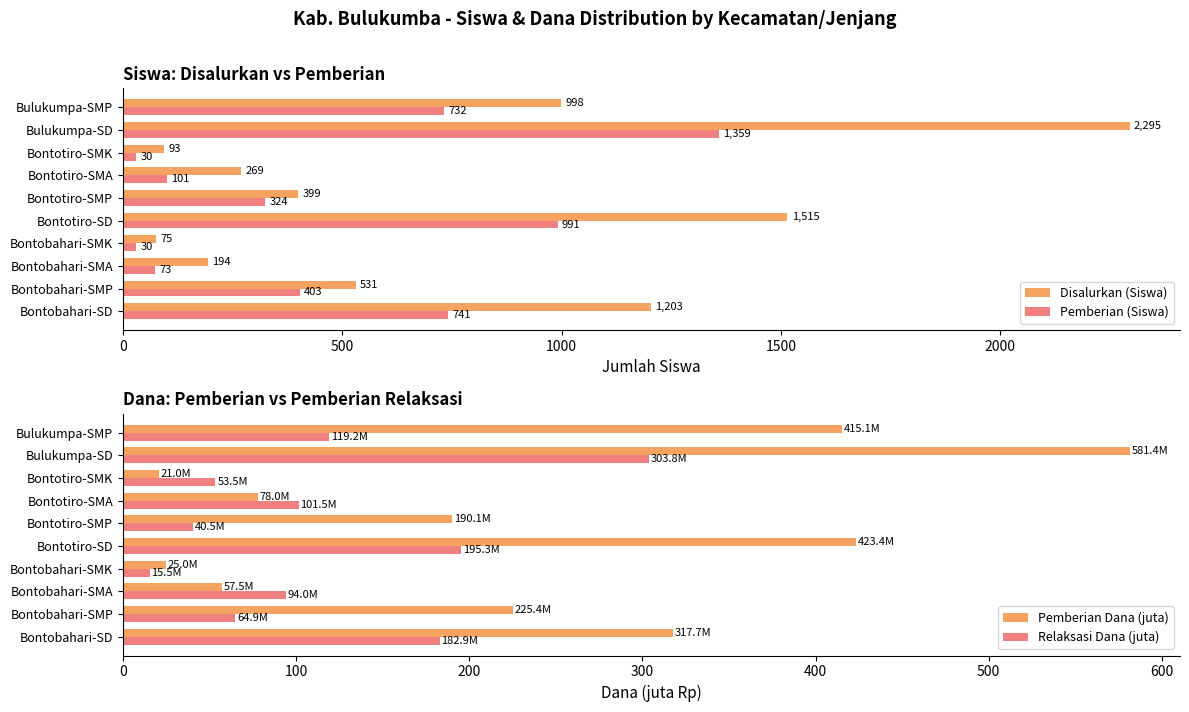

What is the difference between the maximum and minimum values in the Pemberian (Siswa) series?

1329